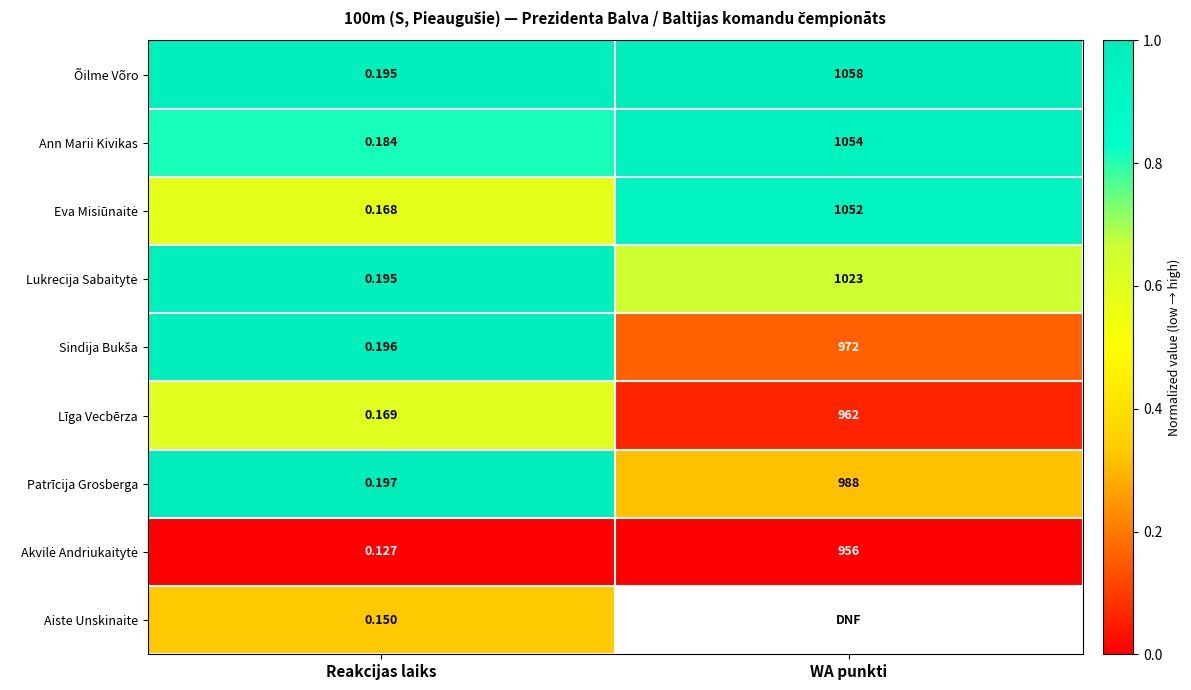

Rank the categories by Līga Vecbērza value from highest to lowest.

WA punkti, Reakcijas laiks